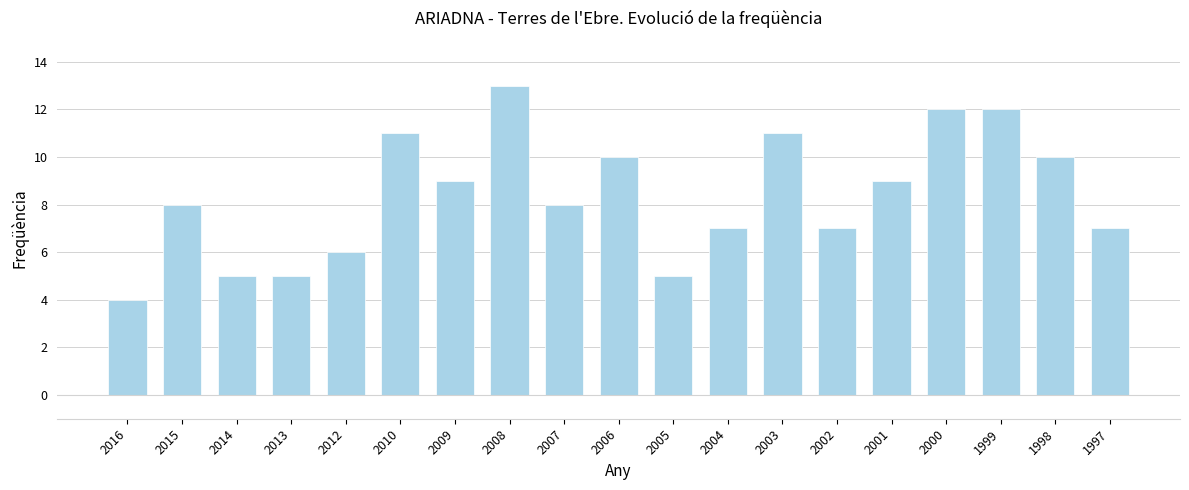

Which label corresponds to the largest value in the chart?

2008